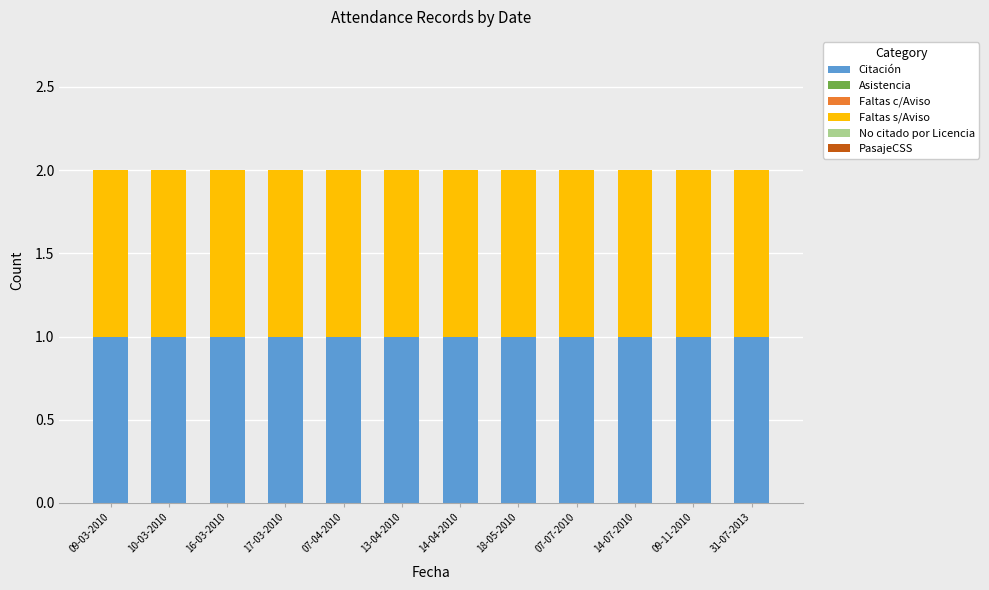

What is the label of the 9th bar from the right?

17-03-2010